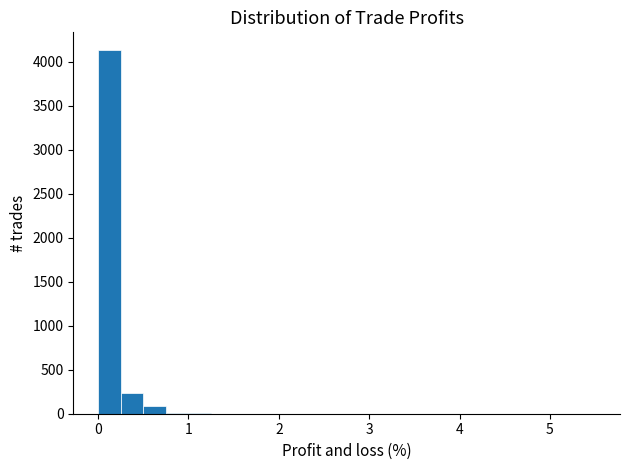

Around what value on the x-axis is the tallest bar? Give the approximate position of its centre, as read against the axis.

0.1